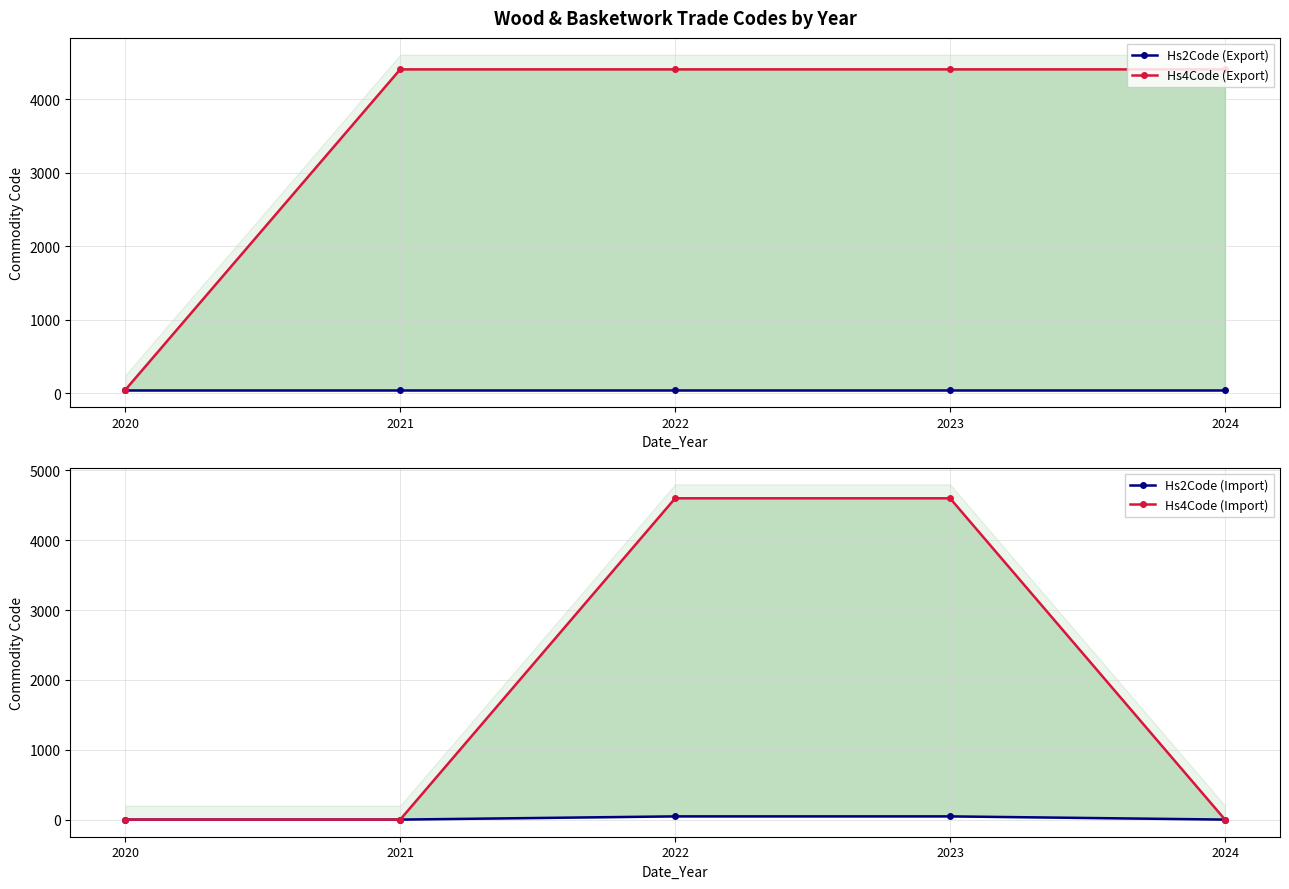

What are all the series names shown in the legend?

Hs2Code (Export), Hs4Code (Export), Hs2Code (Import), Hs4Code (Import)